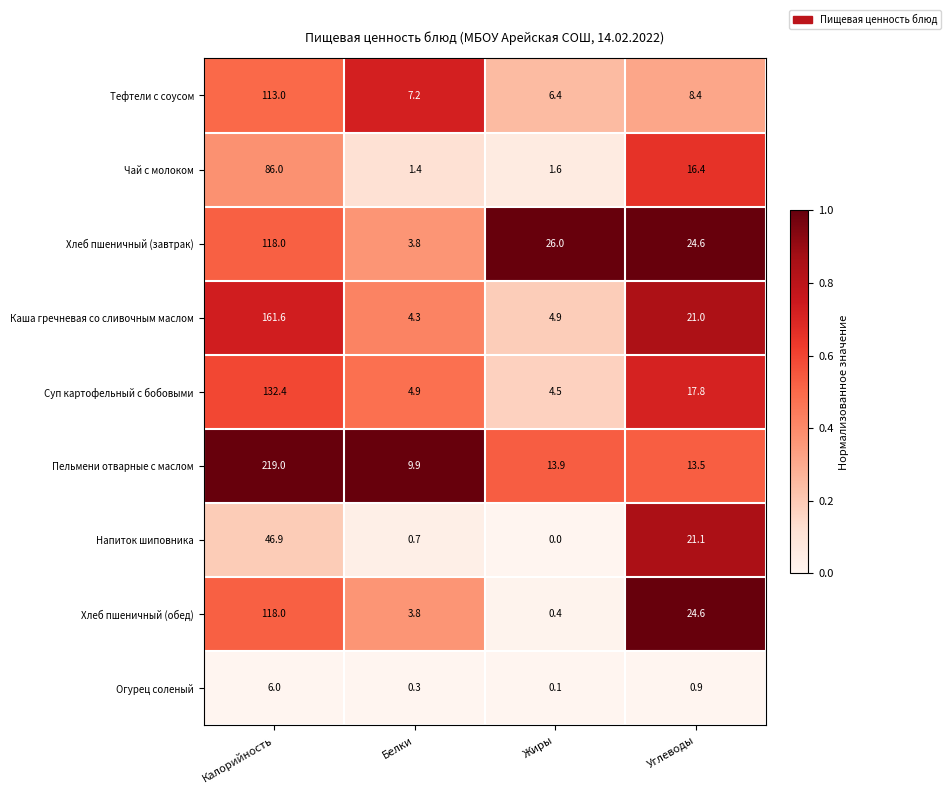

What is the approximate value of Хлеб пшеничный (завтрак) at Белки?

3.8